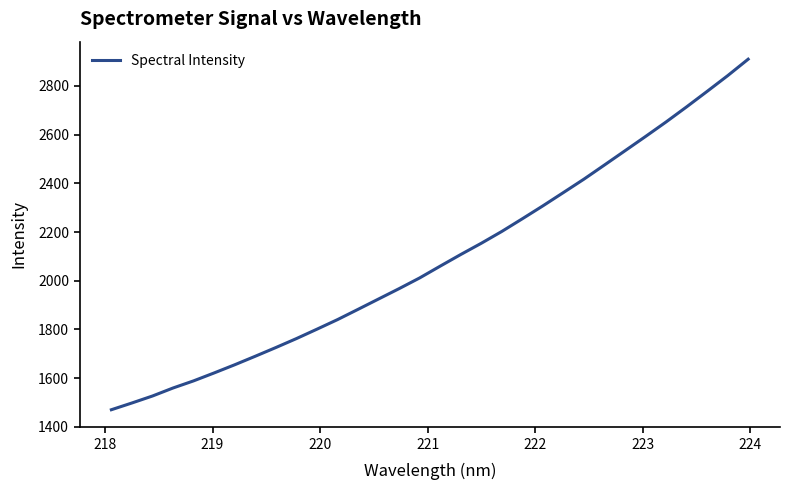

What is the maximum value shown in the chart?

2910.0